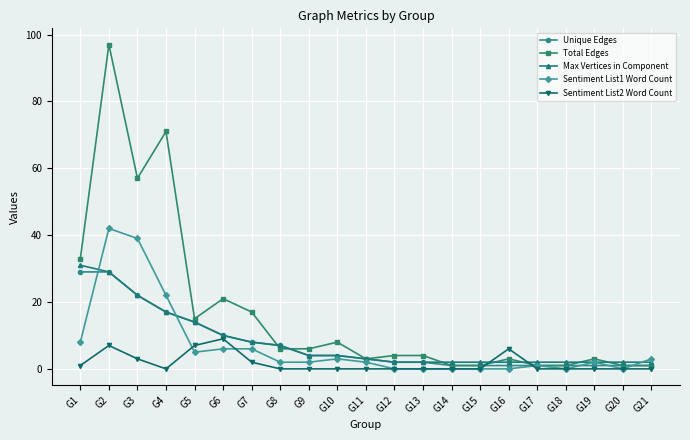

What is the highest value of the Total Edges series?

97